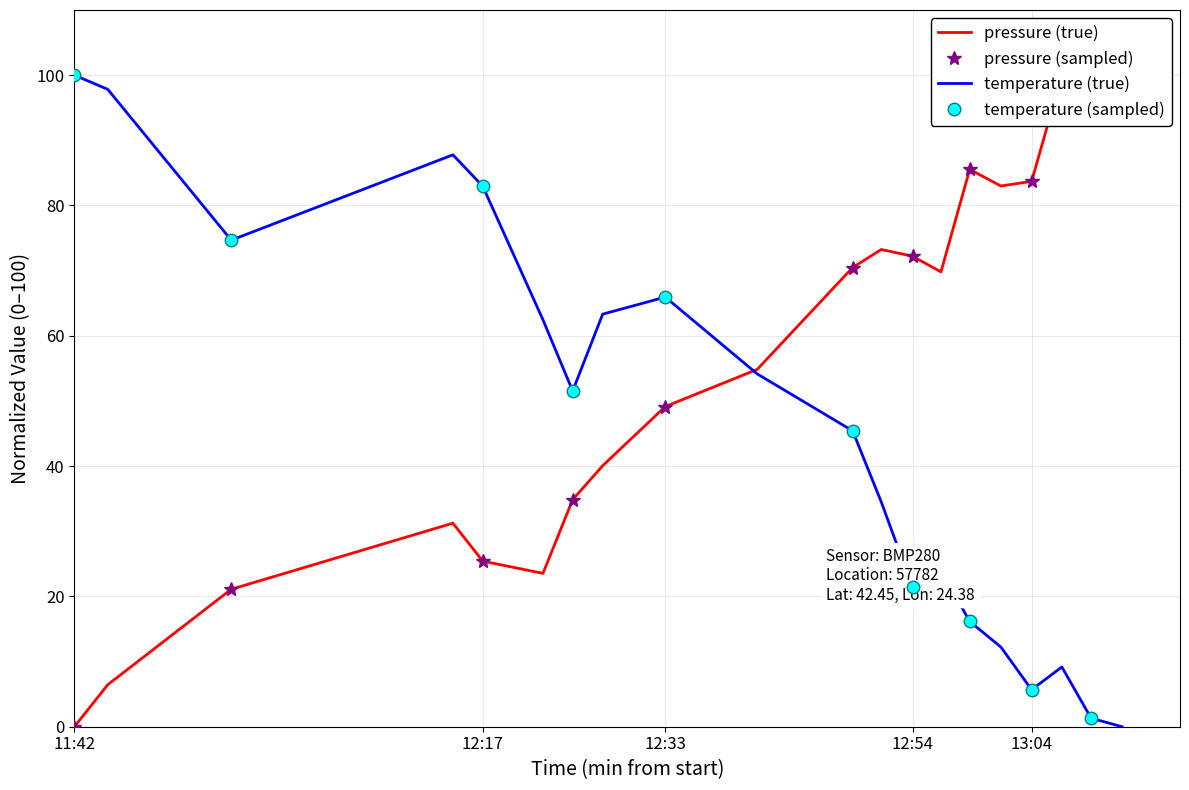

How many times do temperature and pressure cross each other?

1